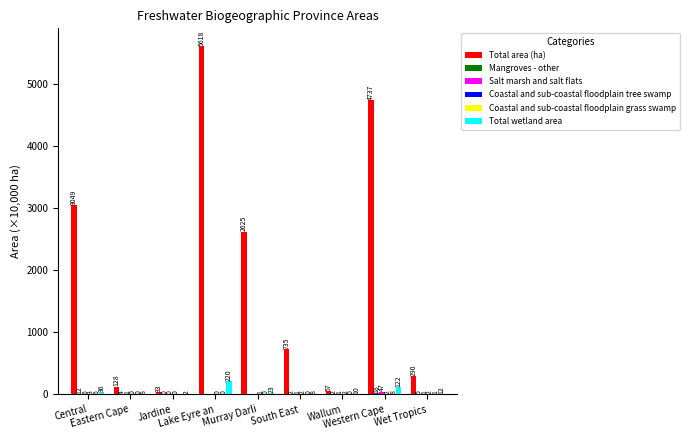

Are the bars horizontal?

No